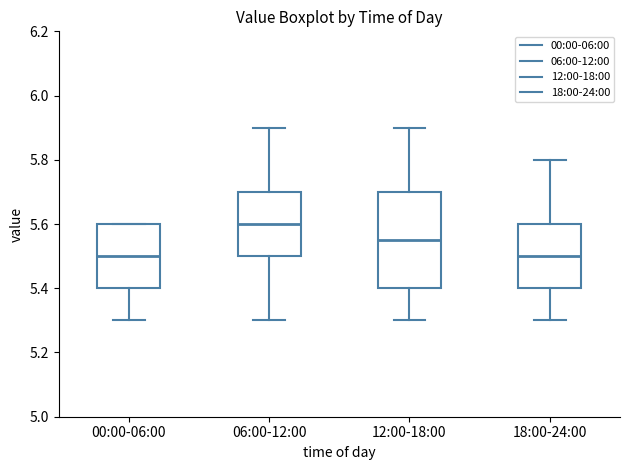

Which box is the tallest, from its lower edge to its upper edge?

12:00-18:00